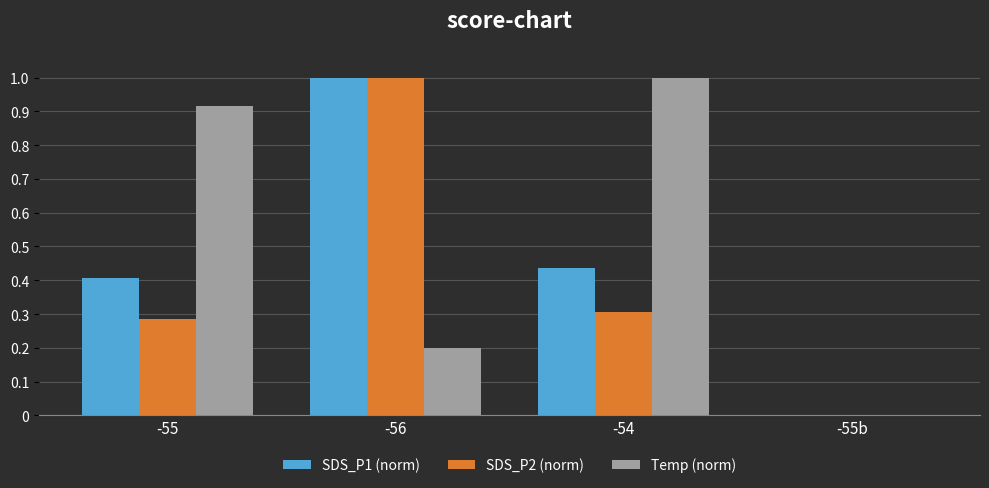

Is the value of SDS_P2 (norm) at -54 greater than the value of Temp (norm) at -56?

Yes